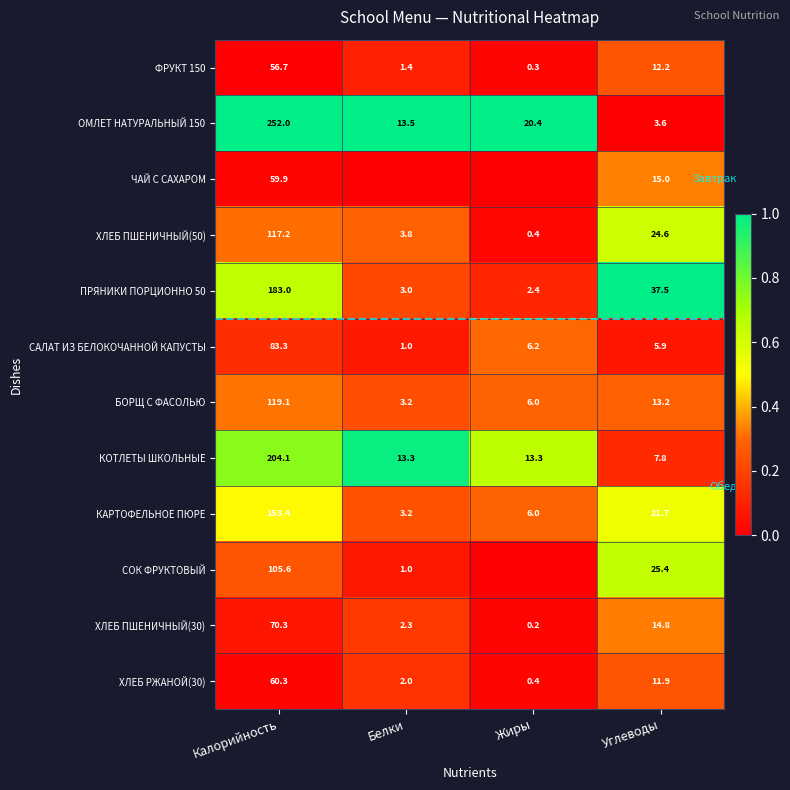

True or false: ОМЛЕТ НАТУРАЛЬНЫЙ 150 has a value of -0.5 at Углеводы.

False